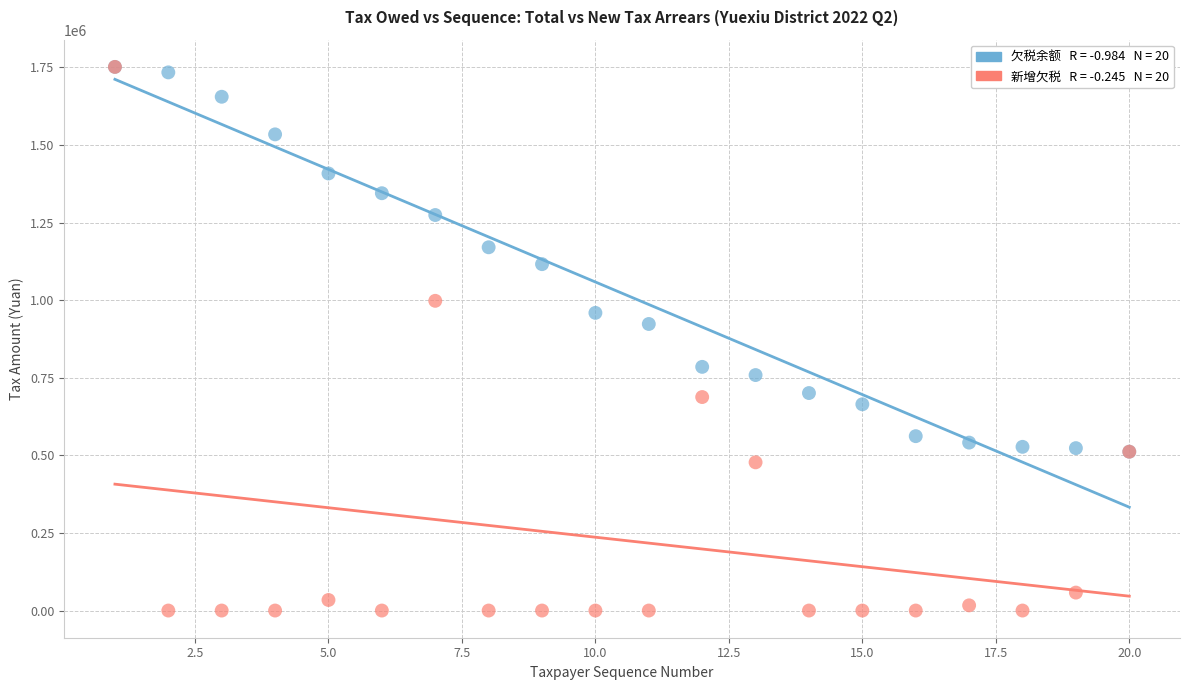

Across all series, what Y value is closest to 875711?

923194.3